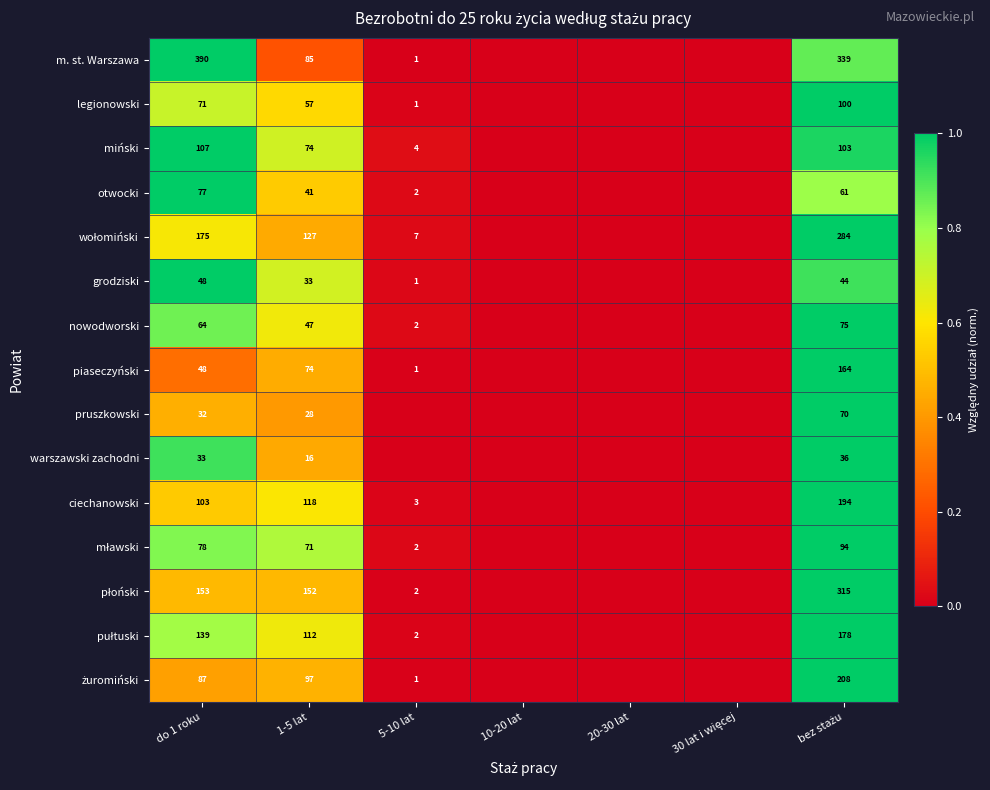

How many data points does each series have?

7